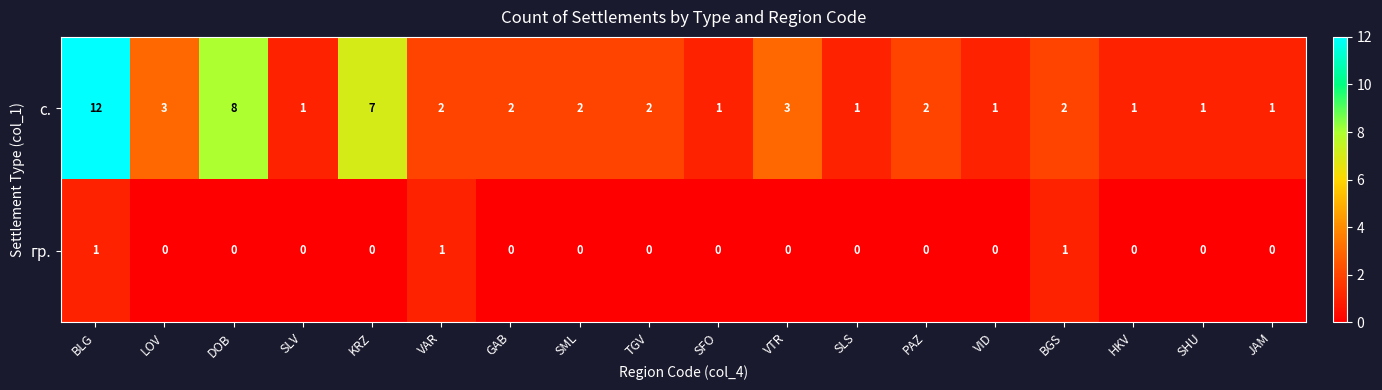

At which category is the sum across all series the highest?

BLG